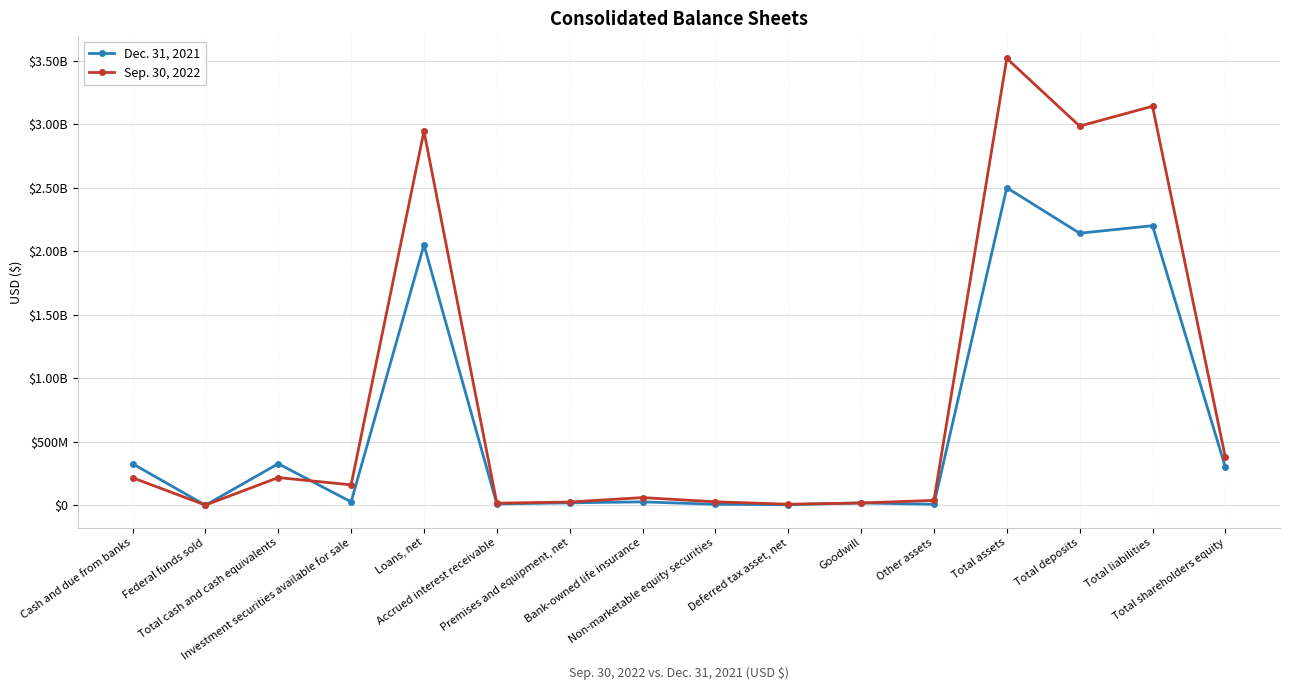

Which series ends up on top after the final intersection of Sep. 30, 2022 and Dec. 31, 2021?

Sep. 30, 2022